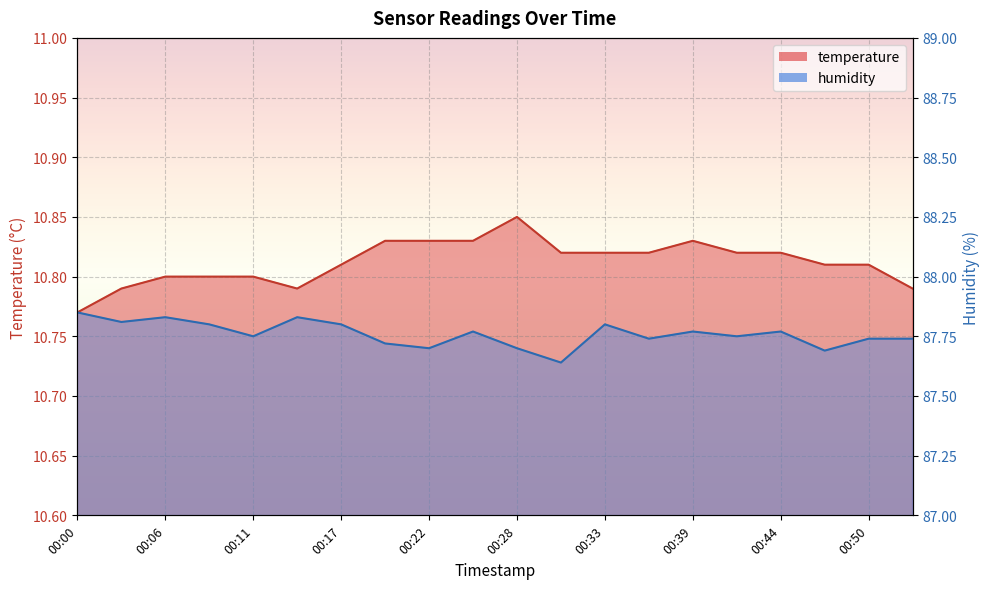

The value of temperature at 00:14 is 16.0. True or false?

False